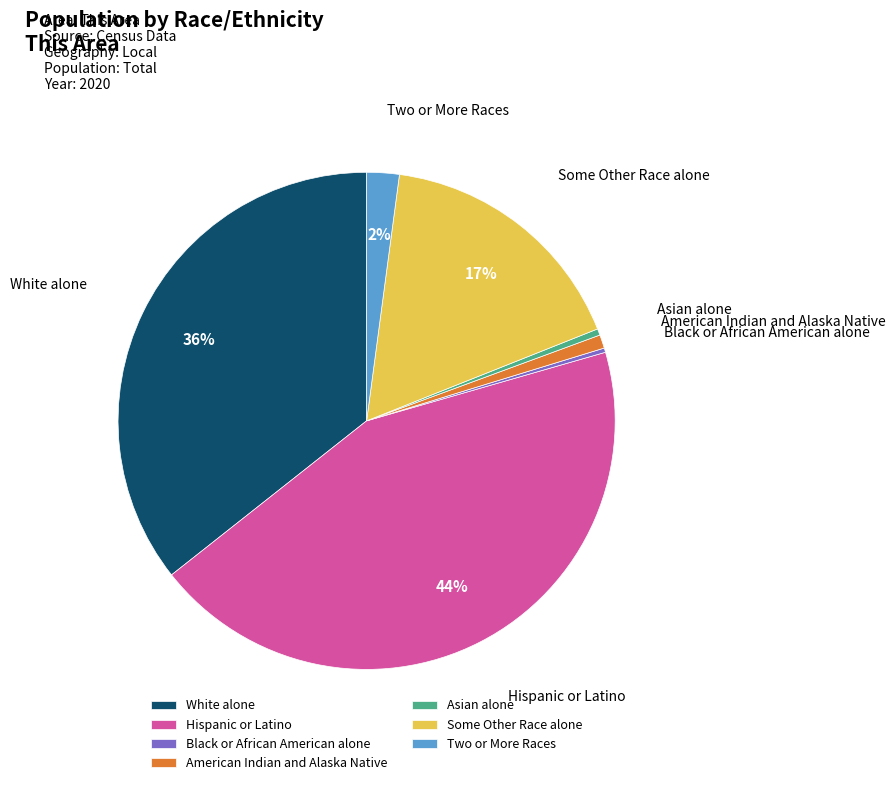

The American Indian and Alaska Native slice represents 11% of the pie. True or false?

False